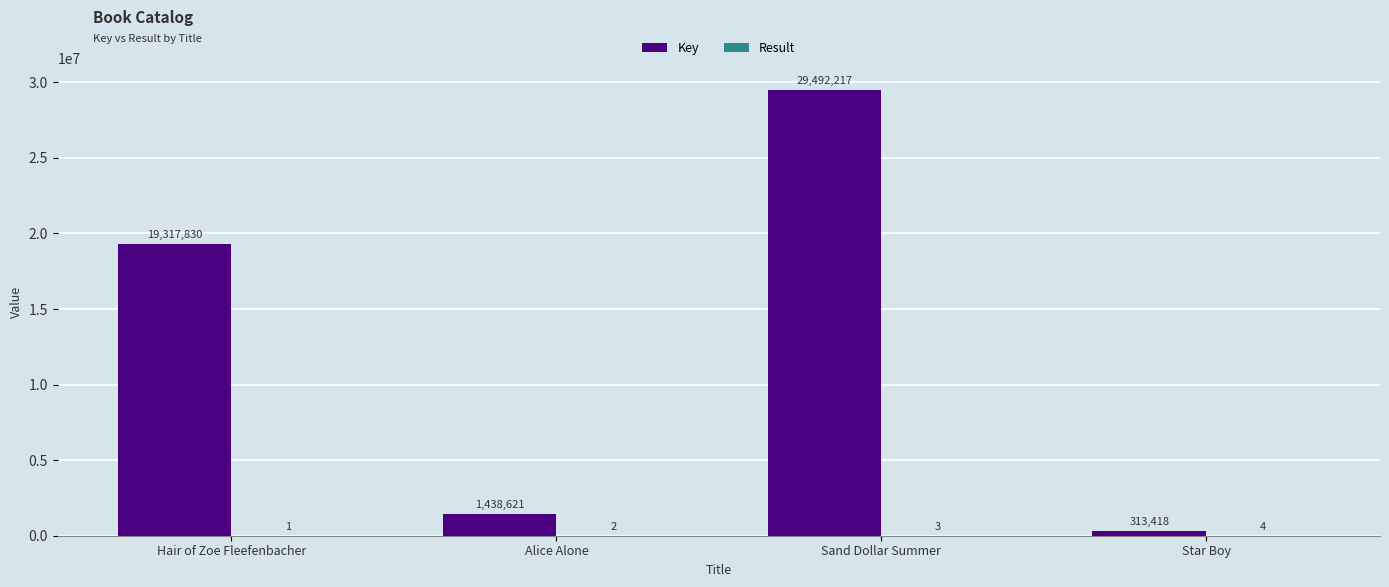

At which category does the chart reach its peak across all series?

Sand Dollar Summer